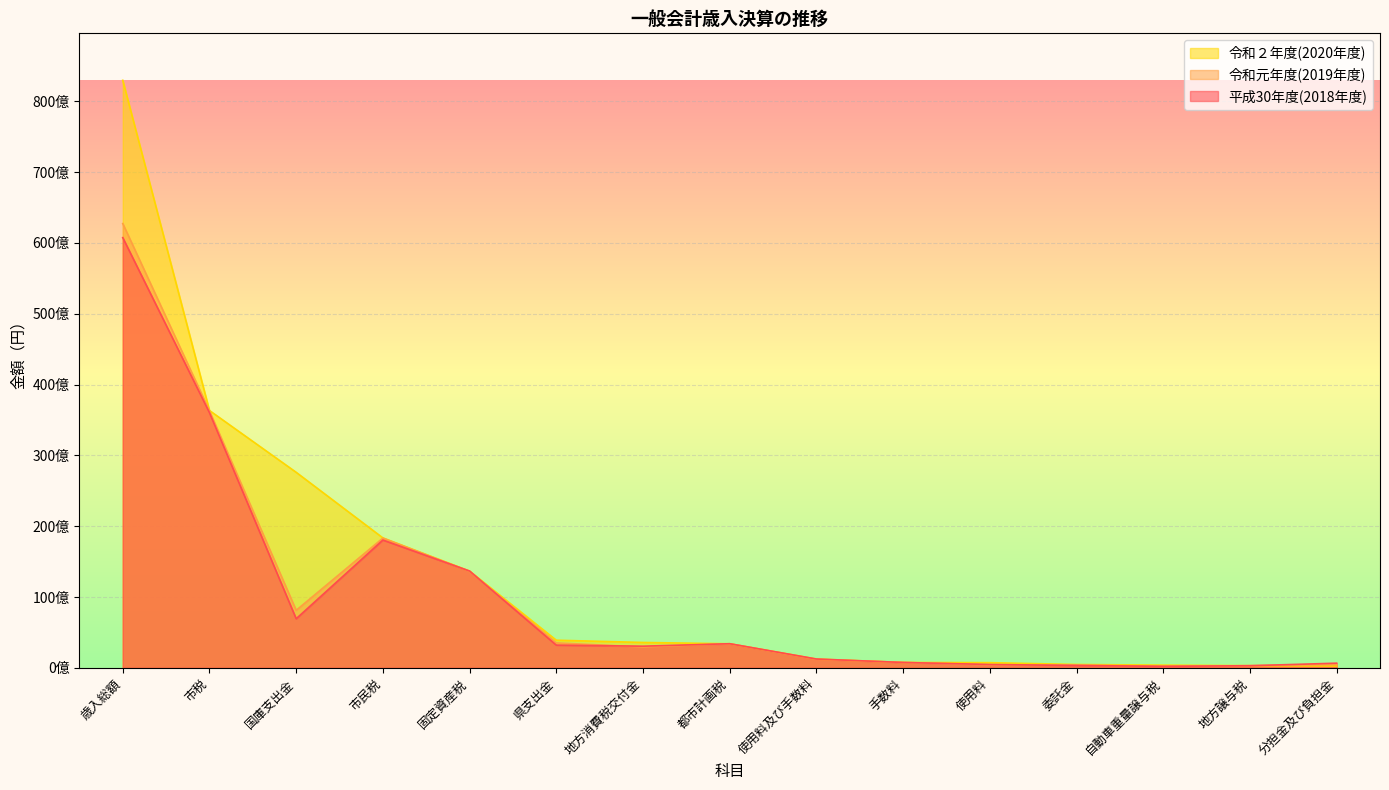

Reading left to right, transcribe all the data shown in this chart.

令和２年度(2020年度): 歳入総額=82961236298	市税=36337349674	国庫支出金=27607896085	市民税=18343290997	固定資産税=13662142678	県支出金=3898805872	地方消費税交付金=3580985000	都市計画税=3398027437	使用料及び手数料=1242674144	手数料=754966590	使用料=728197540	委託金=469917554	自動車重量譲与税=377558615	地方譲与税=302866000	分担金及び負担金=249356248
令和元年度(2019年度): 歳入総額=62733138321	市税=36283742594	国庫支出金=8120642808	市民税=18320573611	固定資産税=13621236690	県支出金=3515475735	地方消費税交付金=2942547000	都市計画税=3397082145	使用料及び手数料=1196766972	手数料=764254174	使用料=414597798	委託金=400977604	自動車重量譲与税=216856000	地方譲与税=298888029	分担金及び負担金=474888289
平成30年度(2018年度): 歳入総額=60747860314	市税=36035265429	国庫支出金=6930421475	市民税=18045893290	固定資産税=13665808069	県支出金=3202292190	地方消費税交付金=3054651000	都市計画税=3402637678	使用料及び手数料=1242674144	手数料=754966590	使用料=469917554	委託金=329862759	自動車重量譲与税=209617000	地方譲与税=294710000	分担金及び負担金=654960833